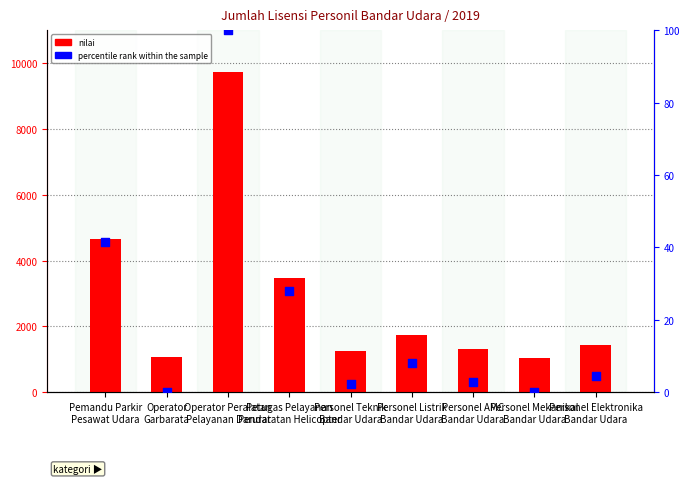

Which series has the largest total across all categories?

nilai